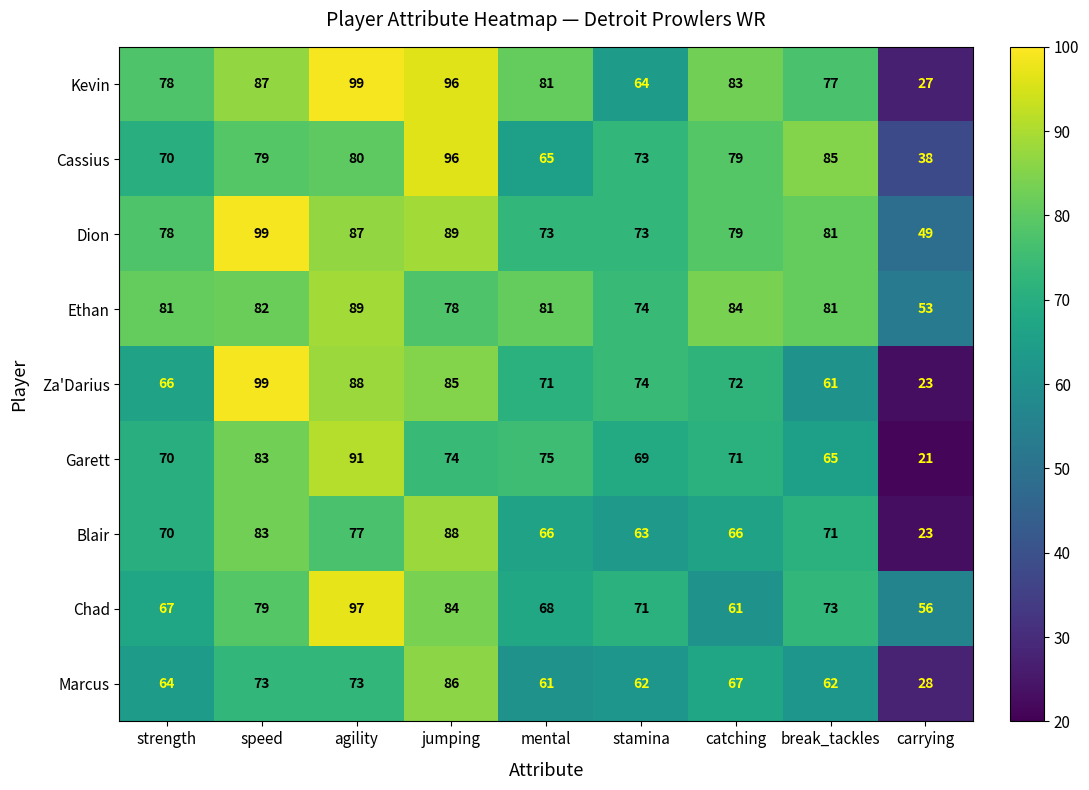

What is the difference between the maximum and minimum values in the Kevin series?

72